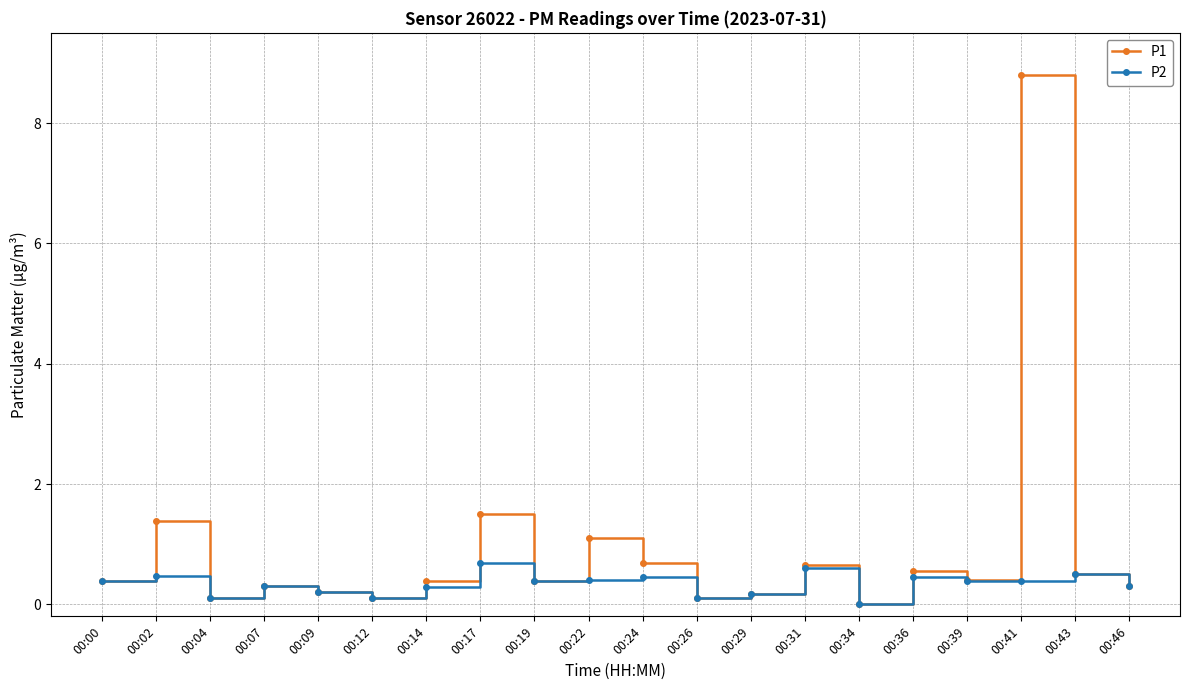

How many values in the P2 series exceed 0?

19